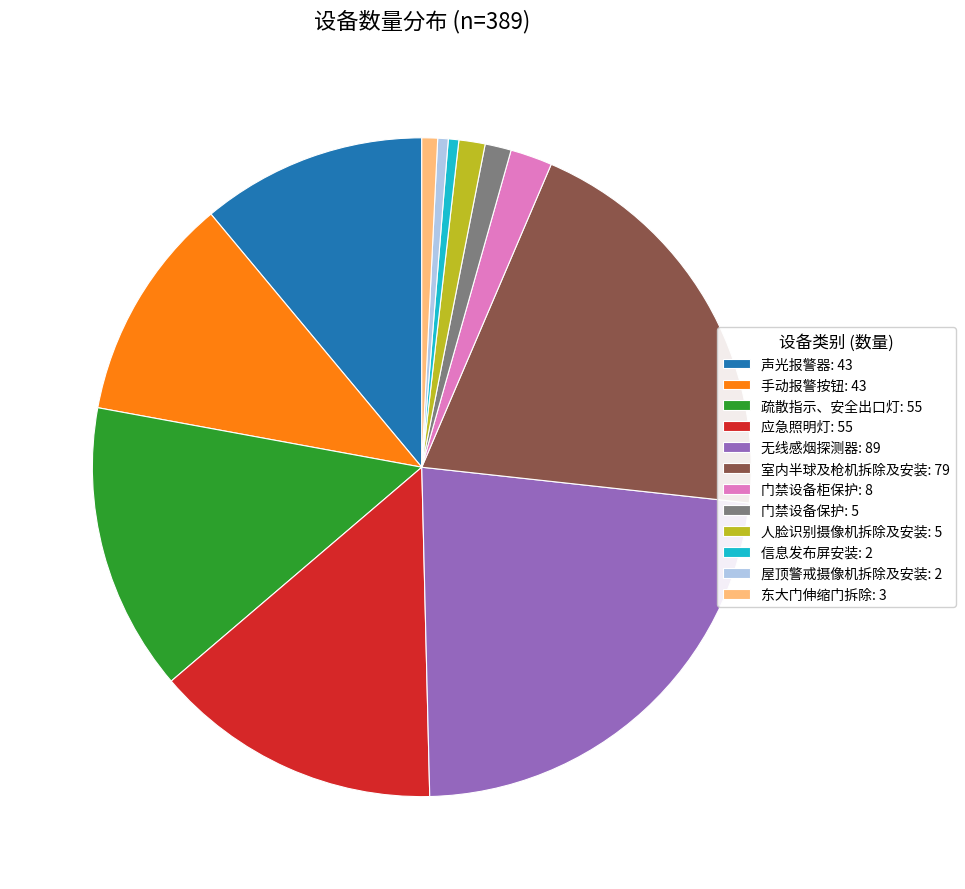

Approximately how many times larger is the value at 声光报警器: 43 compared to 门禁设备柜保护: 8?

5.4